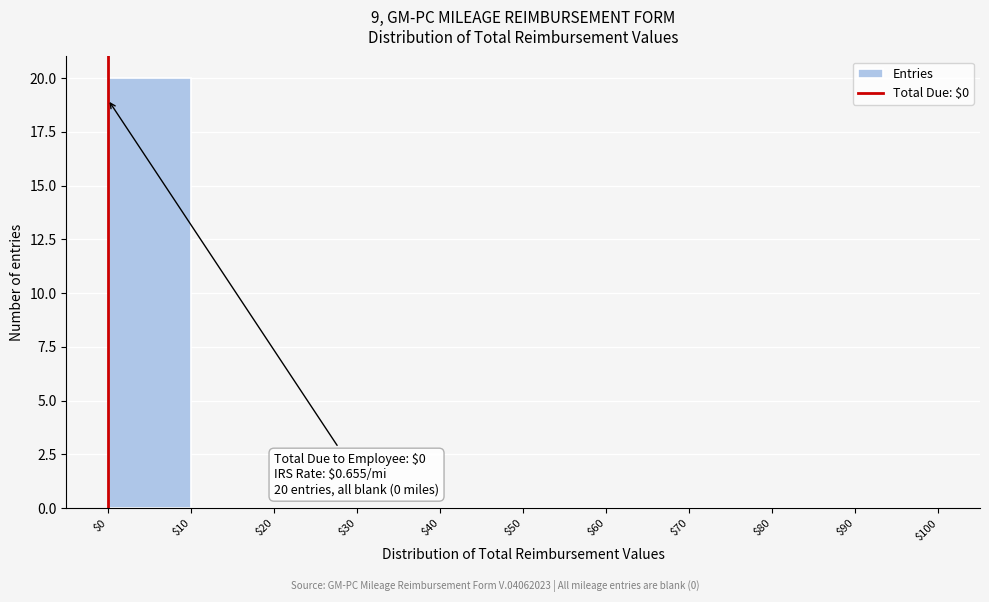

Which range on the x-axis has the tallest bar?

$0 to $10